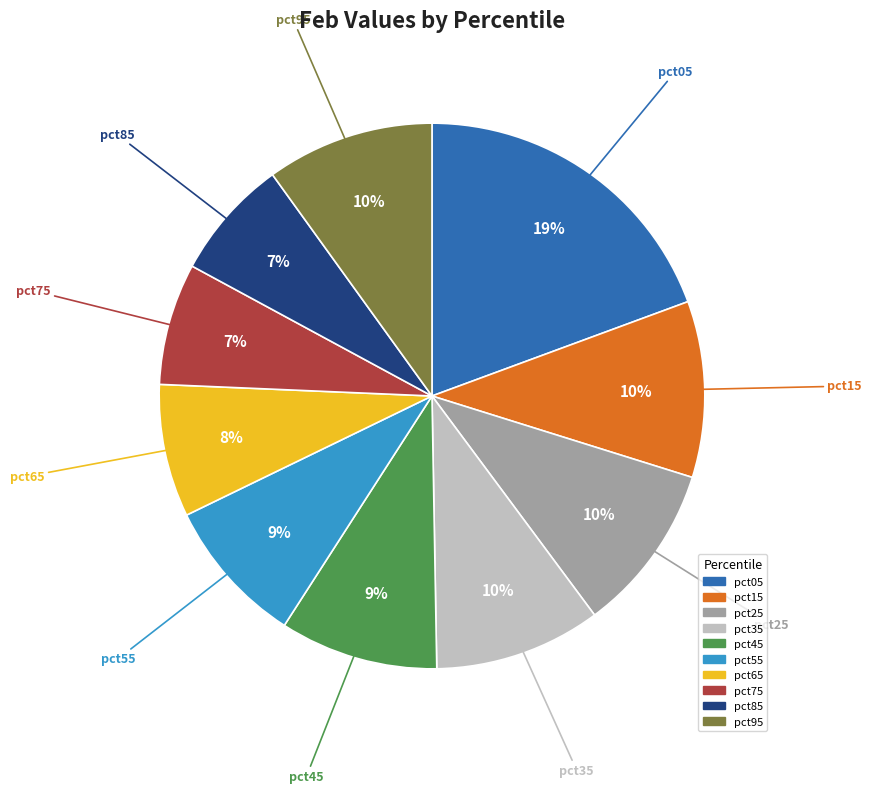

To the nearest percent, what percentage of the pie is pct95?

10%